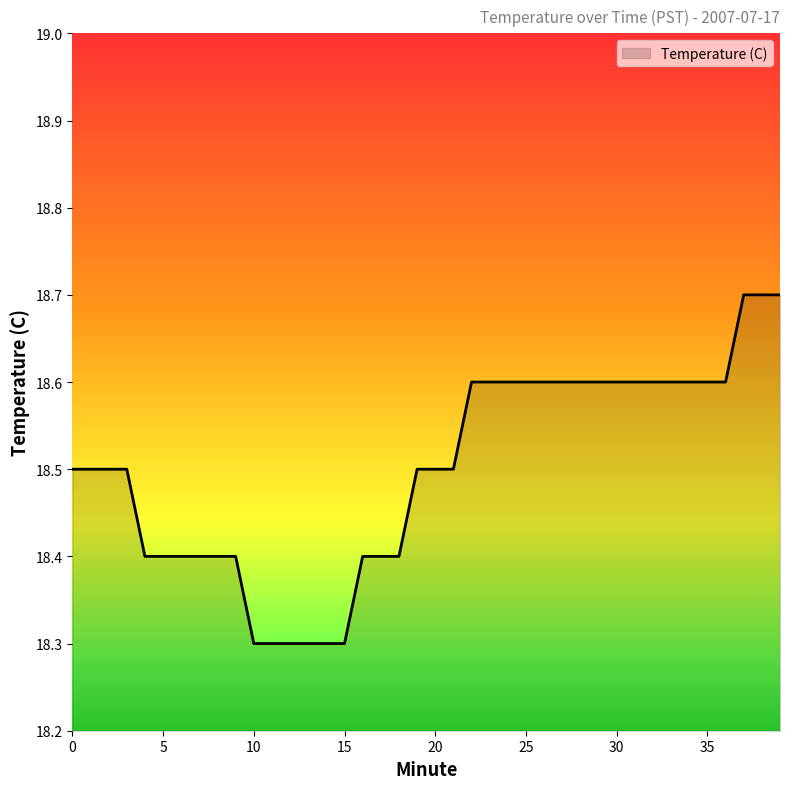

How many lines are shown in the chart?

1